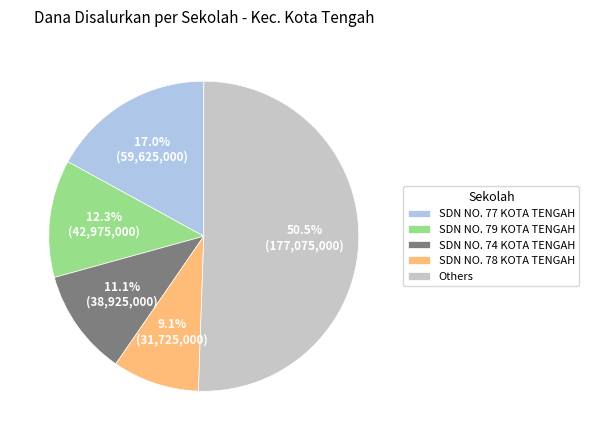

To the nearest percent, what portion does SDN NO. 74 KOTA TENGAH represent?

11%